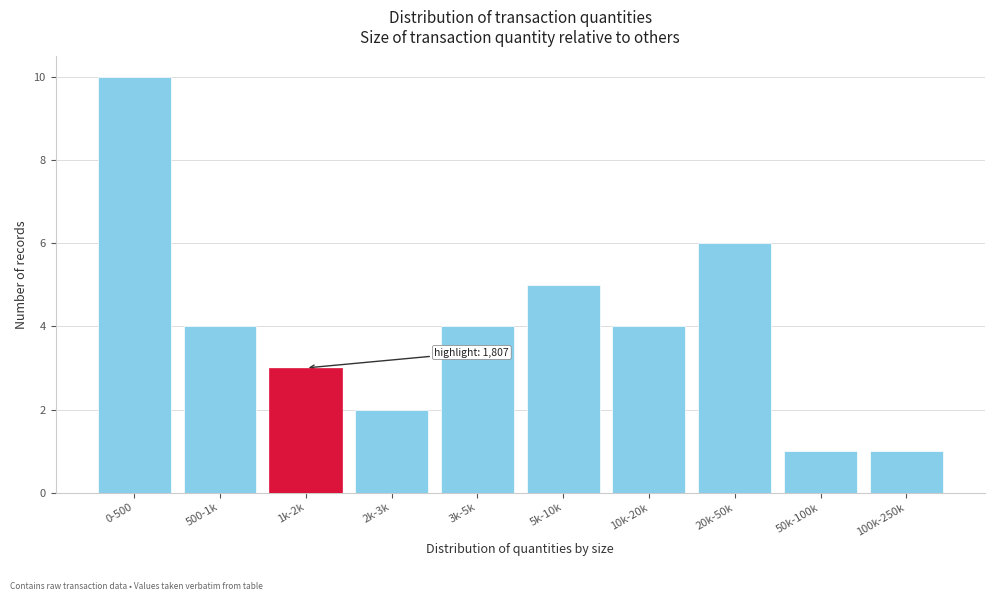

Reading right to left, list all the values displayed in this chart.

100k-250k=1	50k-100k=1	20k-50k=6	10k-20k=4	5k-10k=5	3k-5k=4	2k-3k=2	1k-2k=3	500-1k=4	0-500=10